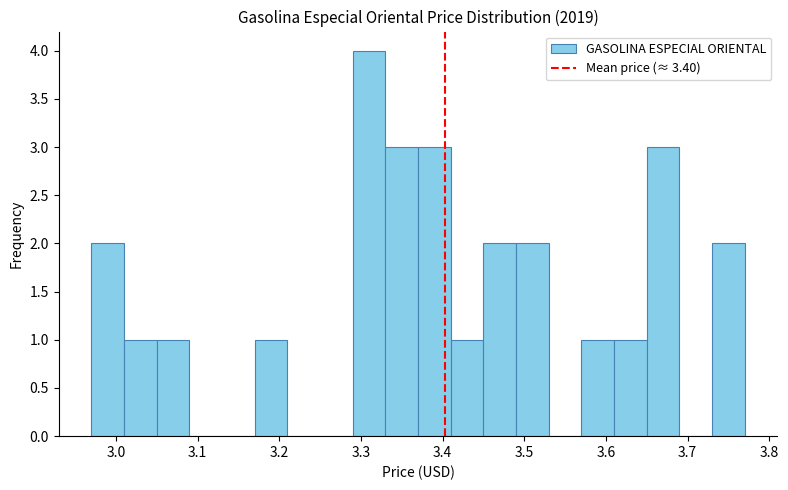

Reading left to right, list every bar in this chart as the range it spans on the x-axis followed by its height. The values are not printed on the chart, so give them approximately, as read against the axis.

2.97 to 3.01: 2
3.01 to 3.05: 1
3.05 to 3.09: 1
3.09 to 3.13: 0
3.13 to 3.17: 0
3.17 to 3.21: 1
3.21 to 3.25: 0
3.25 to 3.29: 0
3.29 to 3.33: 4
3.33 to 3.37: 3
3.37 to 3.41: 3
3.41 to 3.45: 1
3.45 to 3.49: 2
3.49 to 3.53: 2
3.53 to 3.57: 0
3.57 to 3.61: 1
3.61 to 3.65: 1
3.65 to 3.69: 3
3.69 to 3.73: 0
3.73 to 3.77: 2